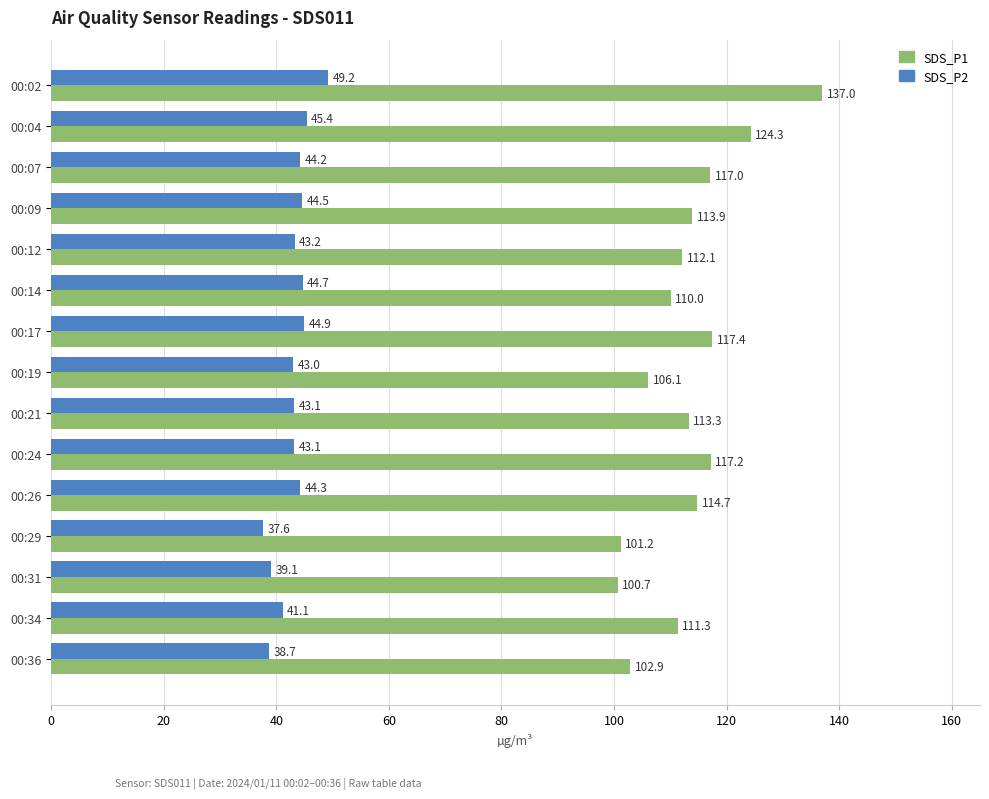

Rank the series by their maximum value, from lowest to highest.

SDS_P2, SDS_P1